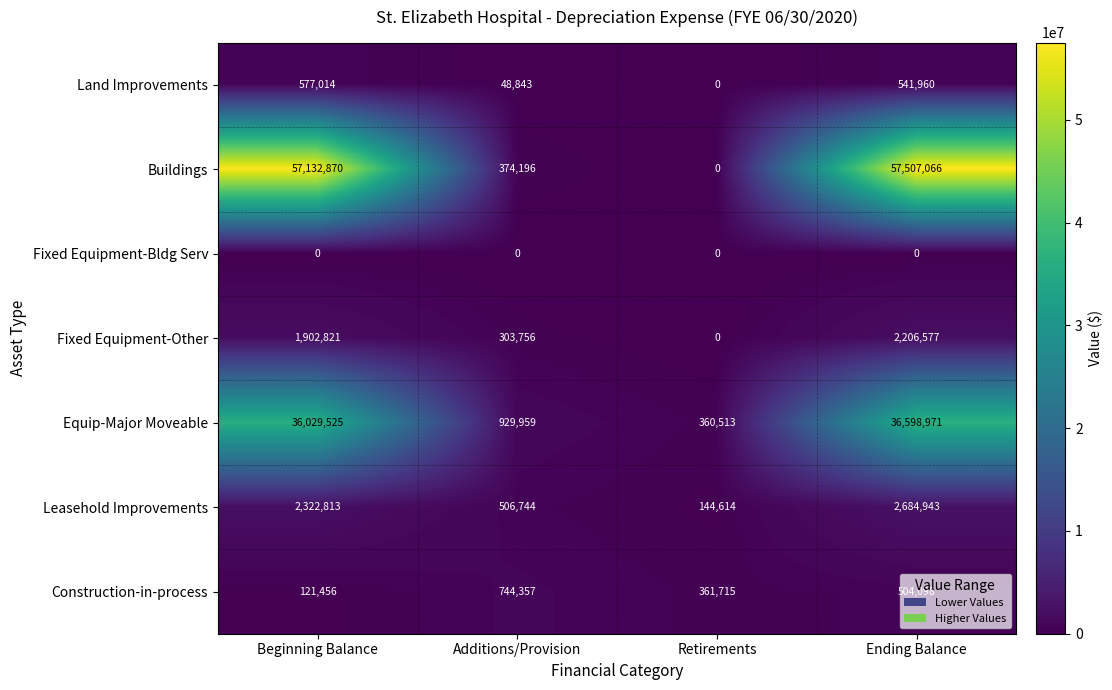

Which category has the highest value across all series?

Ending Balance